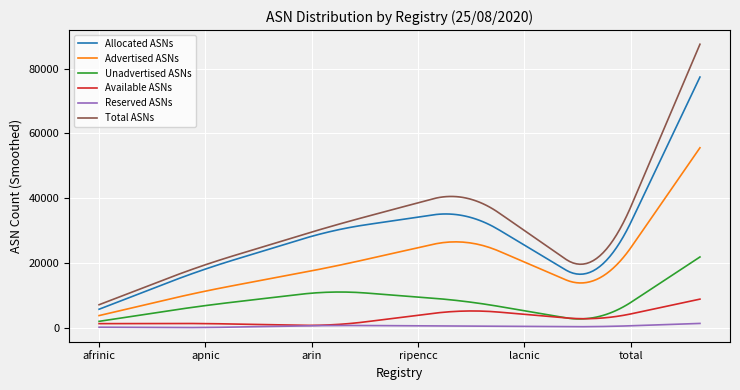

Rank the series by their maximum value, from lowest to highest.

Reserved ASNs, Available ASNs, Unadvertised ASNs, Advertised ASNs, Allocated ASNs, Total ASNs